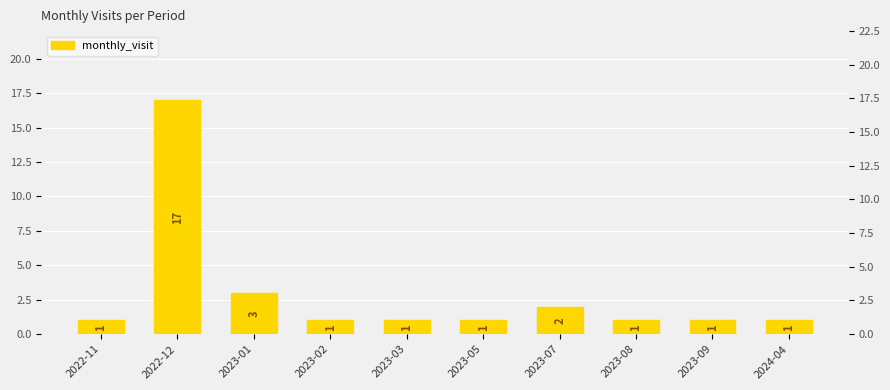

Which category has the lowest value across all series?

2022-11